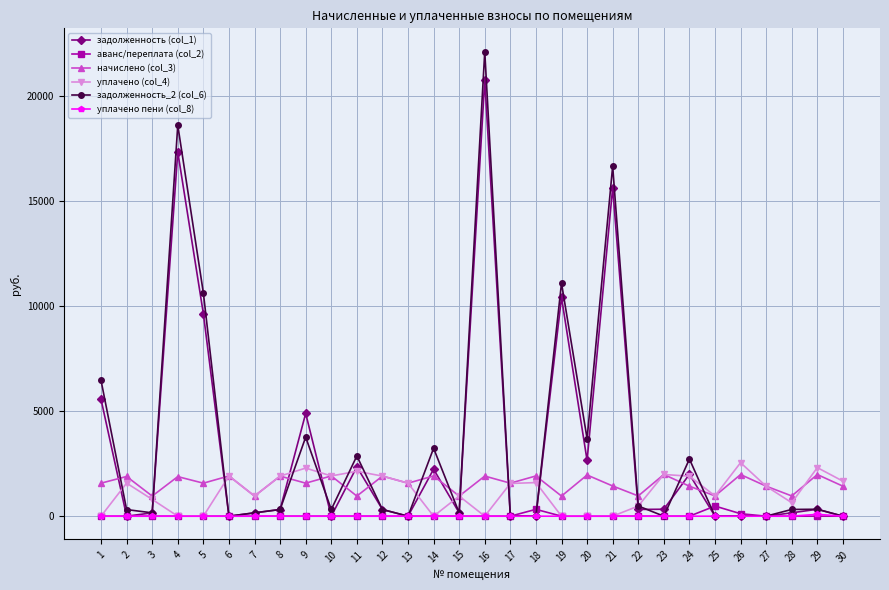

What is the difference between the highest and lowest values at 18?

1914.4